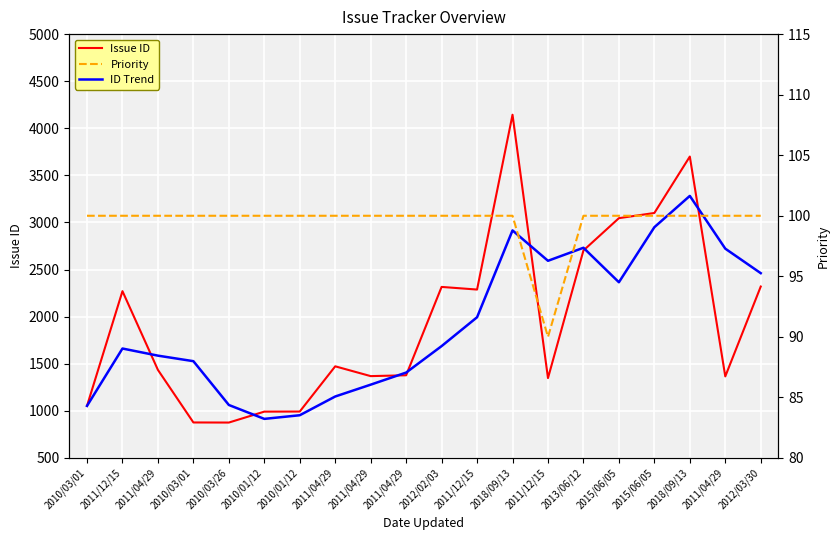

What is the sum of all Priority values?

1990.0